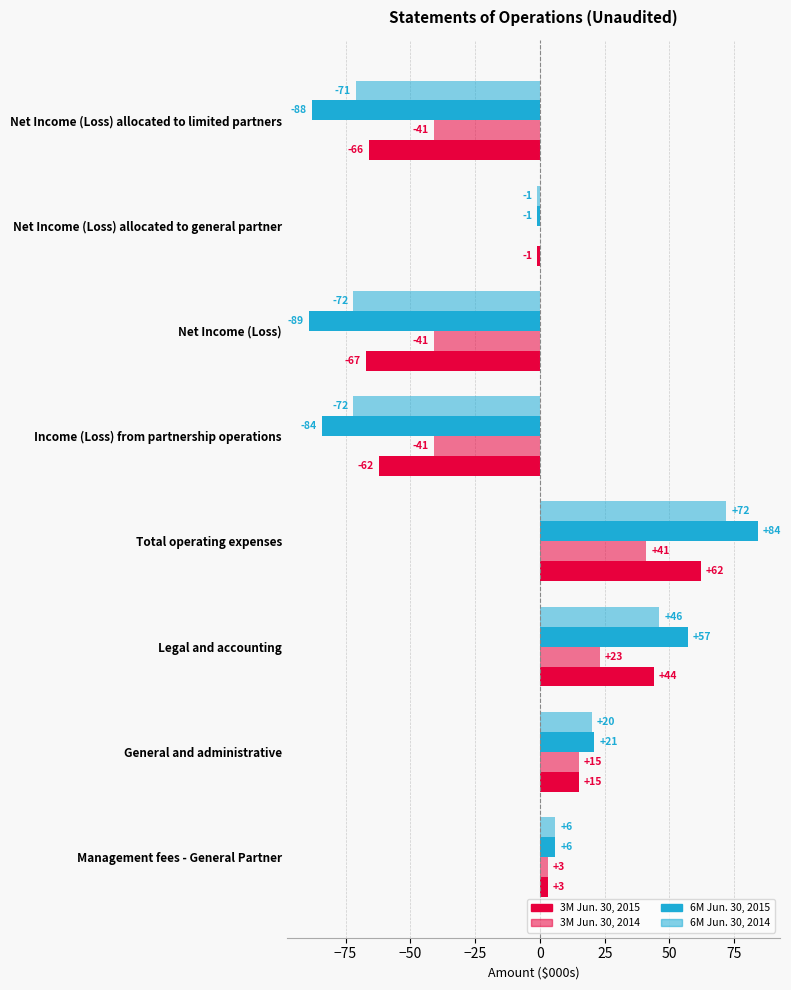

Is it true that 3 Months Ended Jun. 30, 2014 equals 0 at Net Income (Loss) allocated to general partner?

True